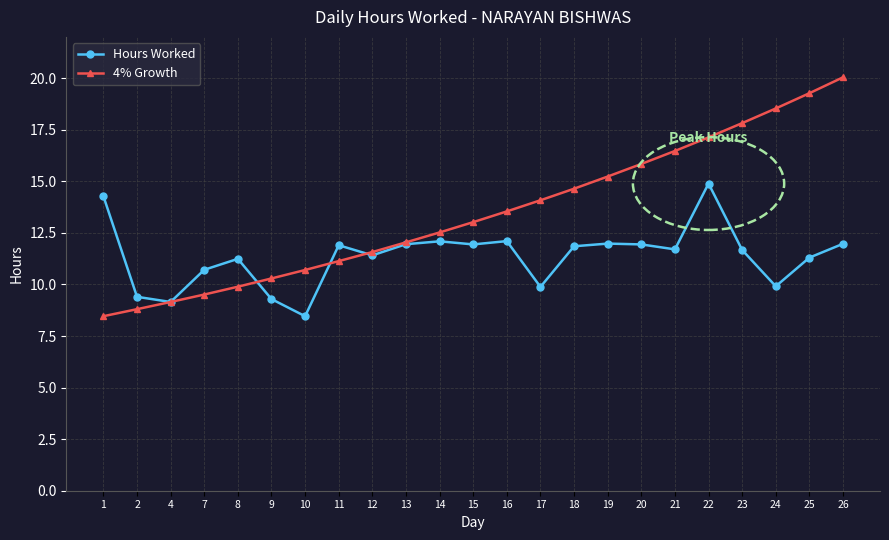

True or false: Hours Worked has more than 1 interior local peaks.

True